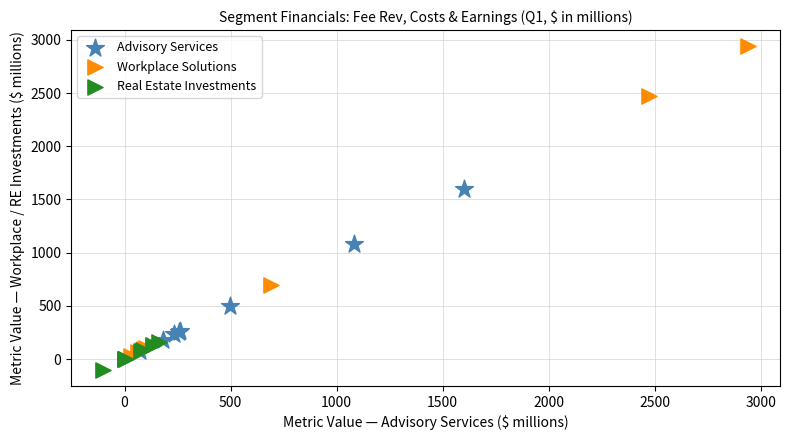

Which series has the largest Y range (max minus min)?

Workplace Solutions